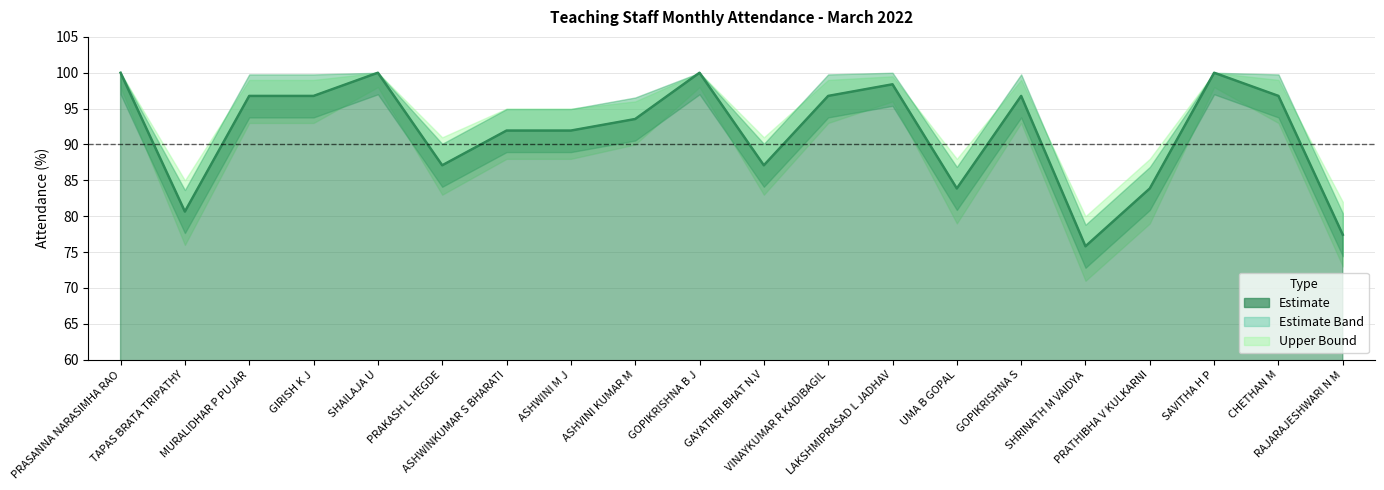

What is the value of the 15th point from the left?

96.8